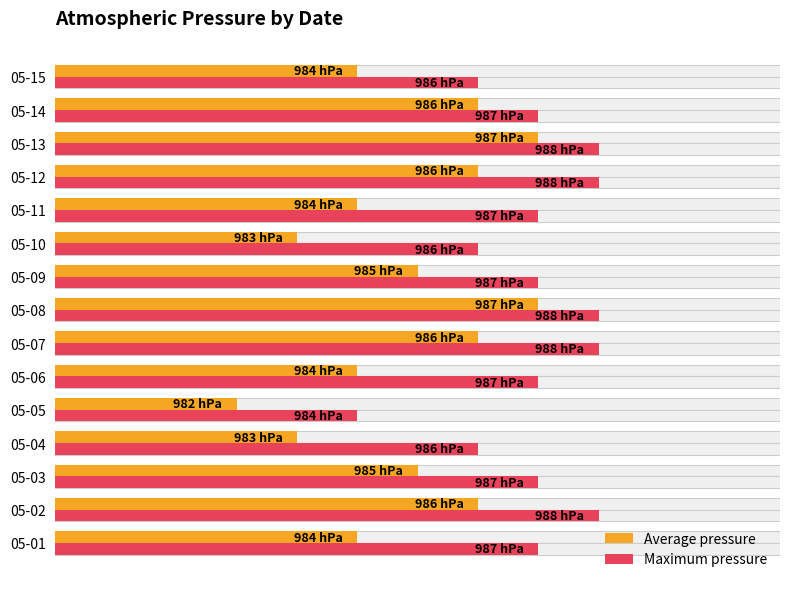

List the series in order of their overall mean, lowest first.

Average pressure, Maximum pressure